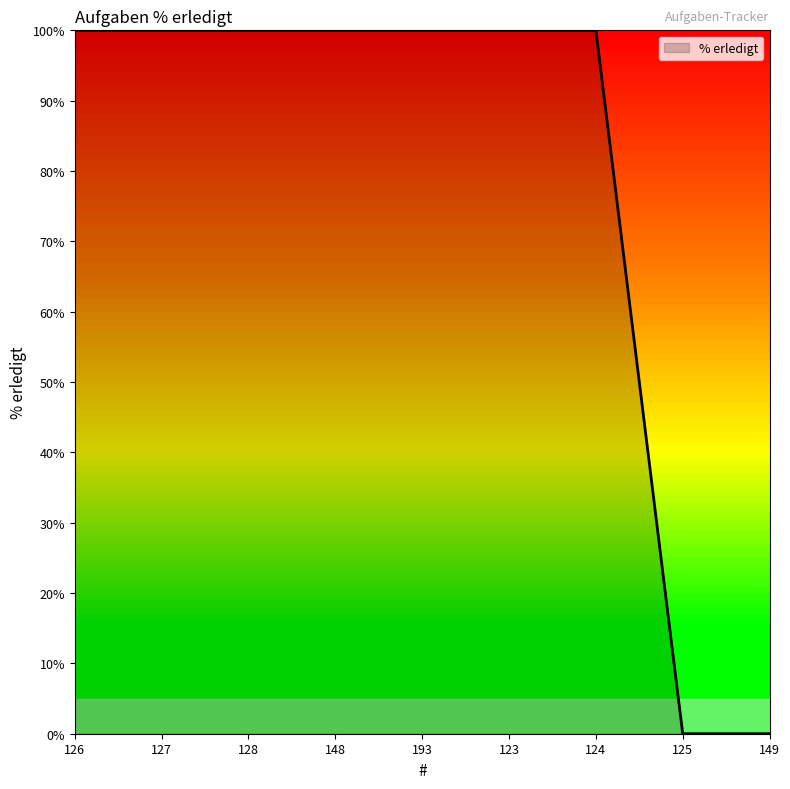

What is the difference between the values at 149 and 128?

100